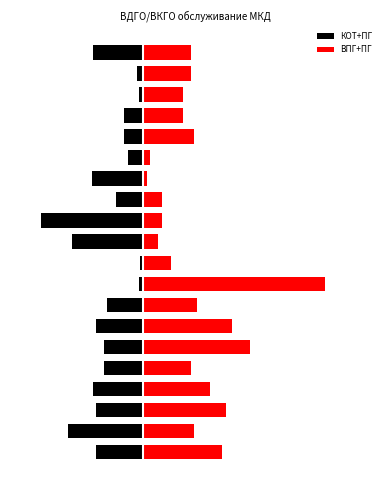

Rank the series by their maximum value, from lowest to highest.

КОТ+ПГ, ВПГ+ПГ